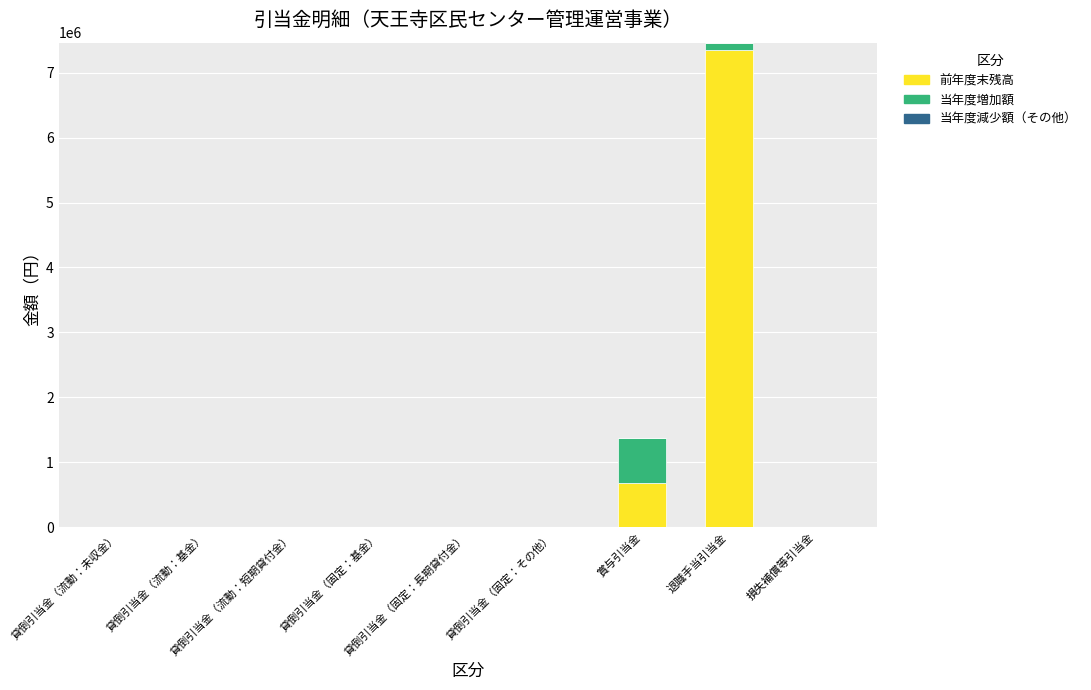

What is the maximum value for 前年度末残高?

7354117